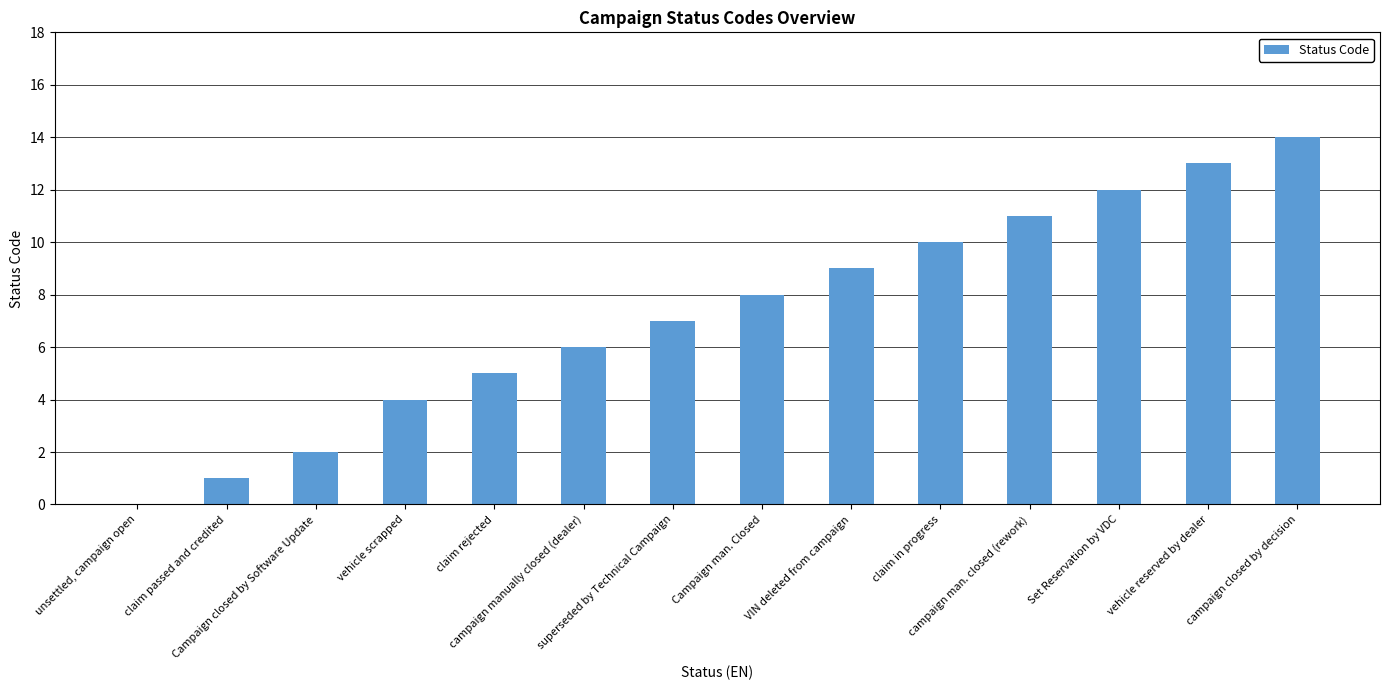

What is the greatest value displayed?

14